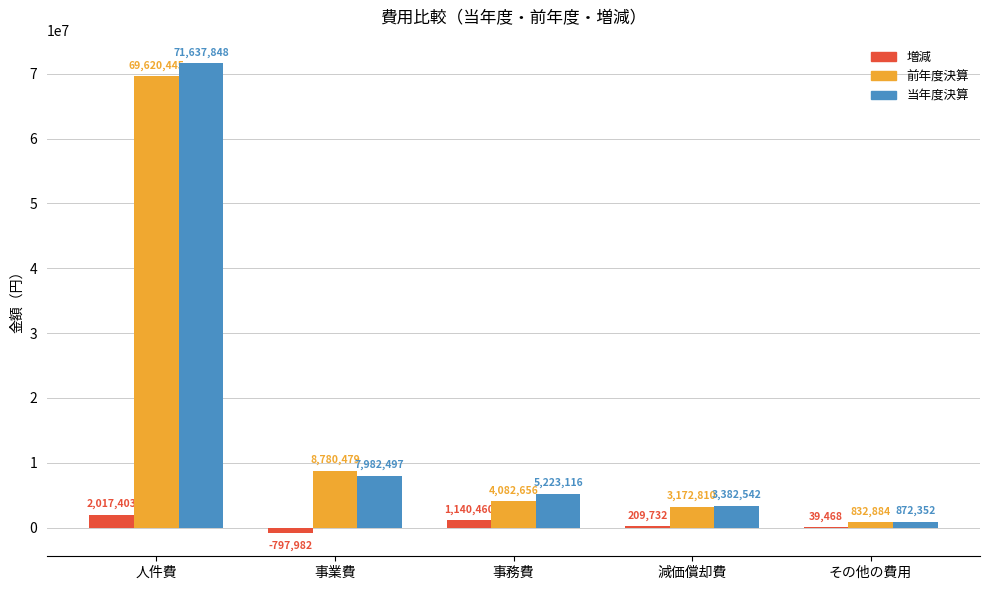

At which label does 前年度決算 first exceed 4082656?

人件費